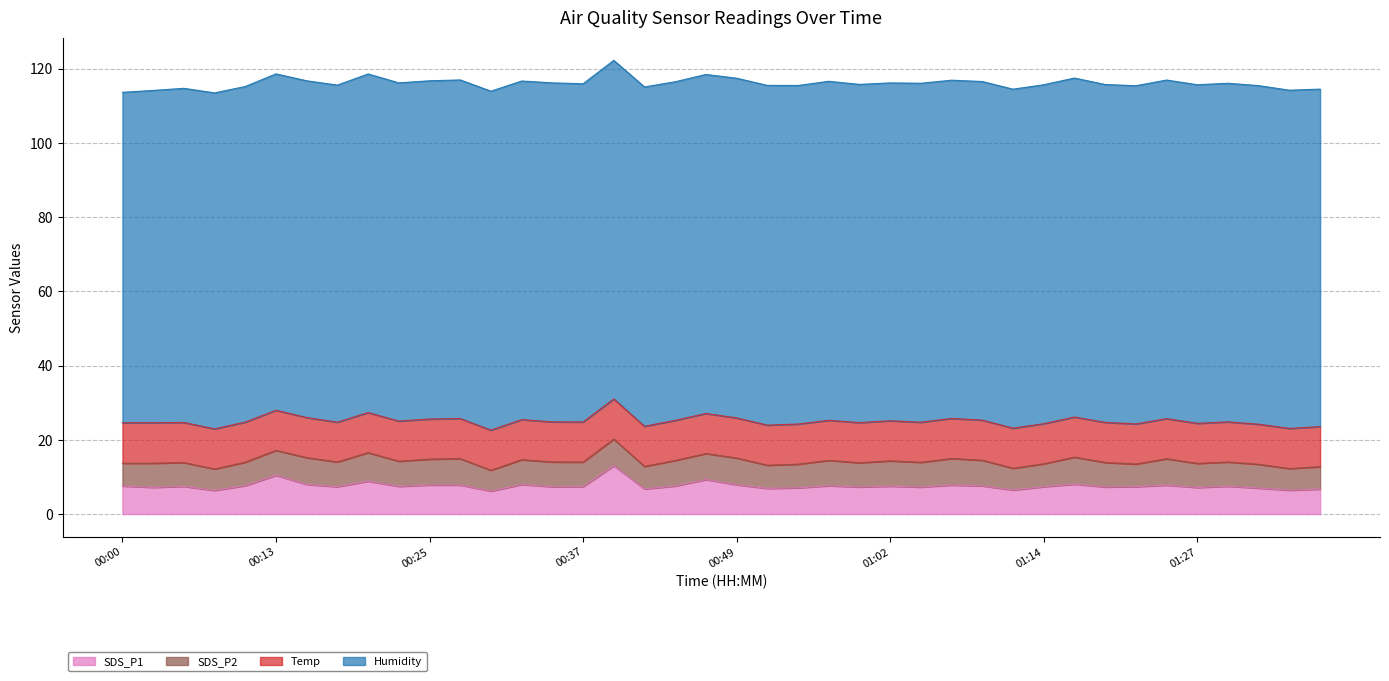

How many lines are shown in the chart?

4